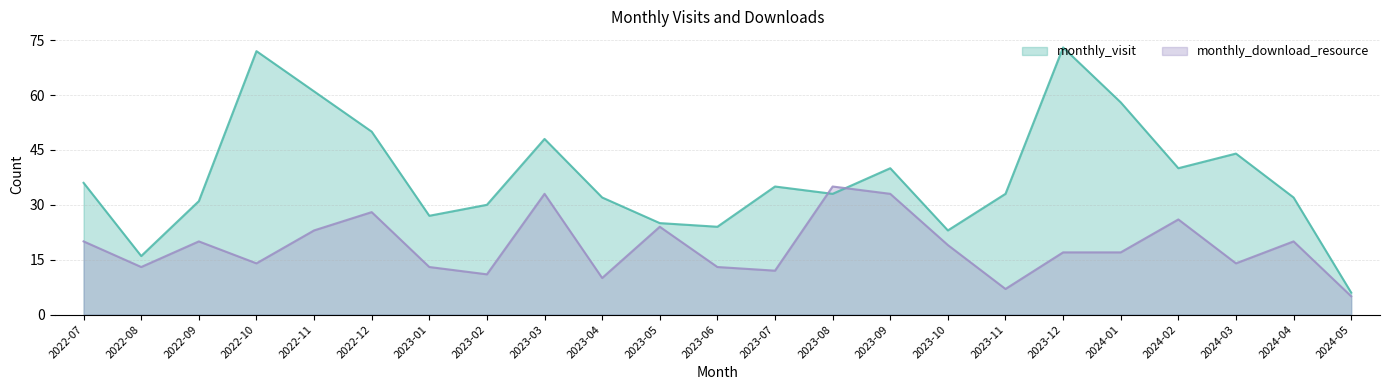

Where is the first local minimum for monthly_download_resource?

2022-08